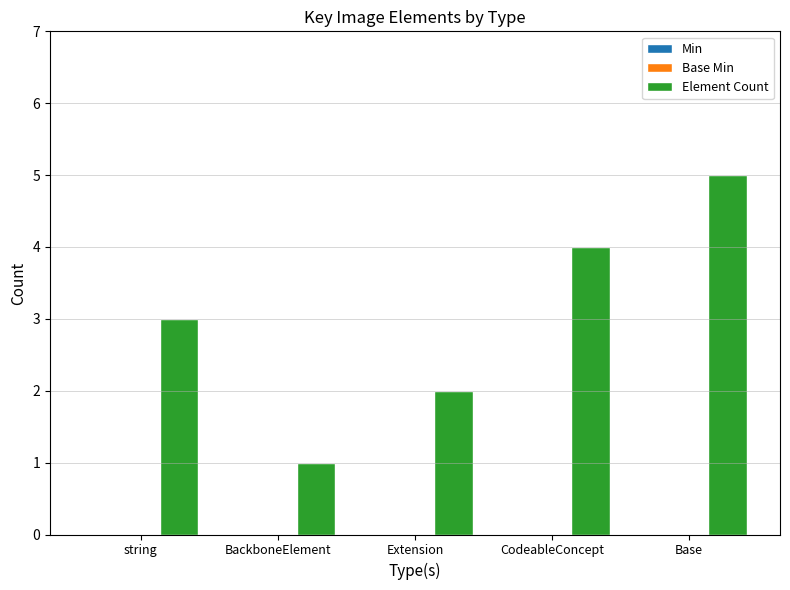

What is the greatest value displayed?

5